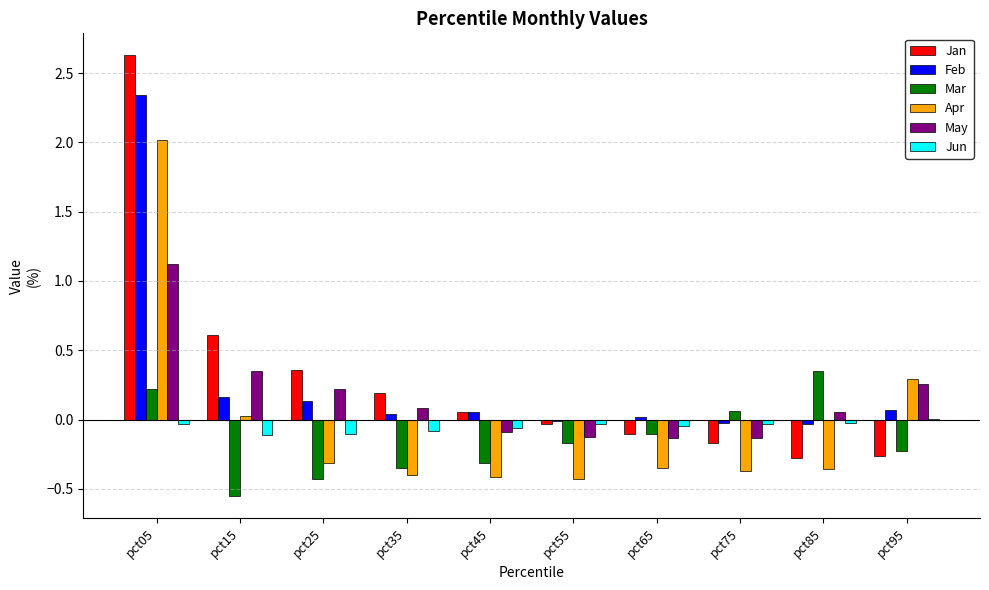

Between pct05 and pct65, which series saw the biggest shift?

Jan